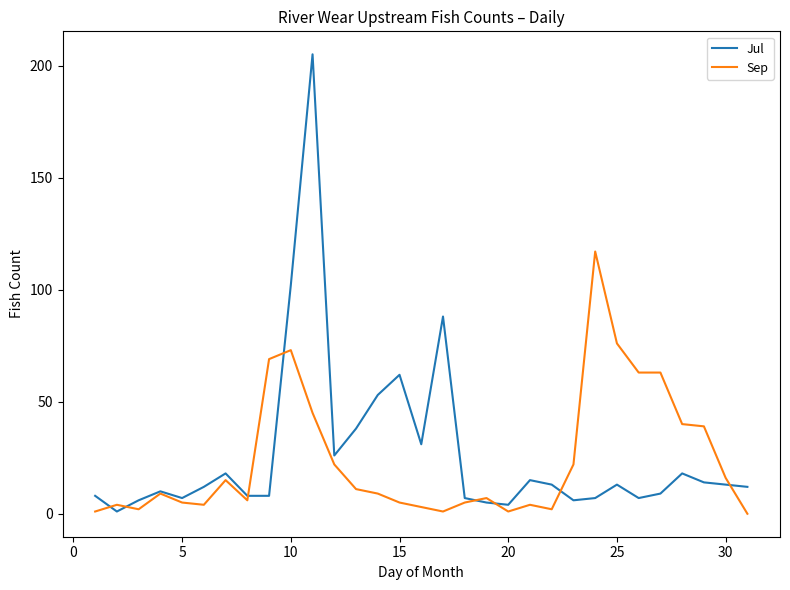

What is the highest value of the Jul series?

205